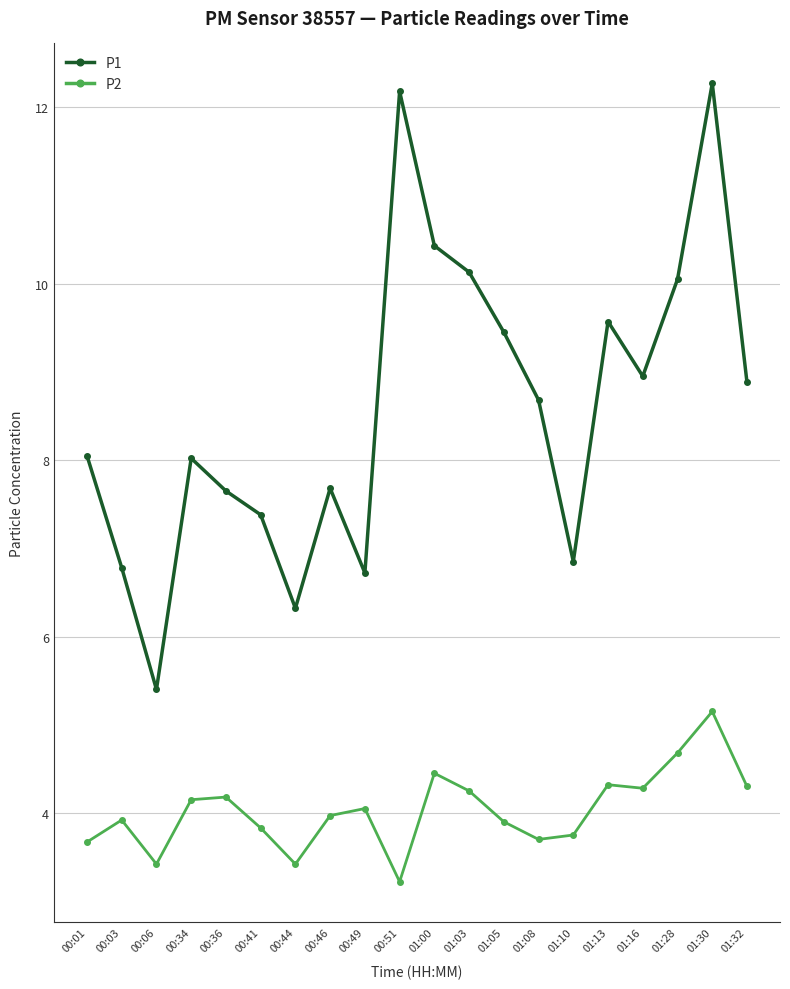

What is the value of the P2 point at the 18th from the left?

4.7